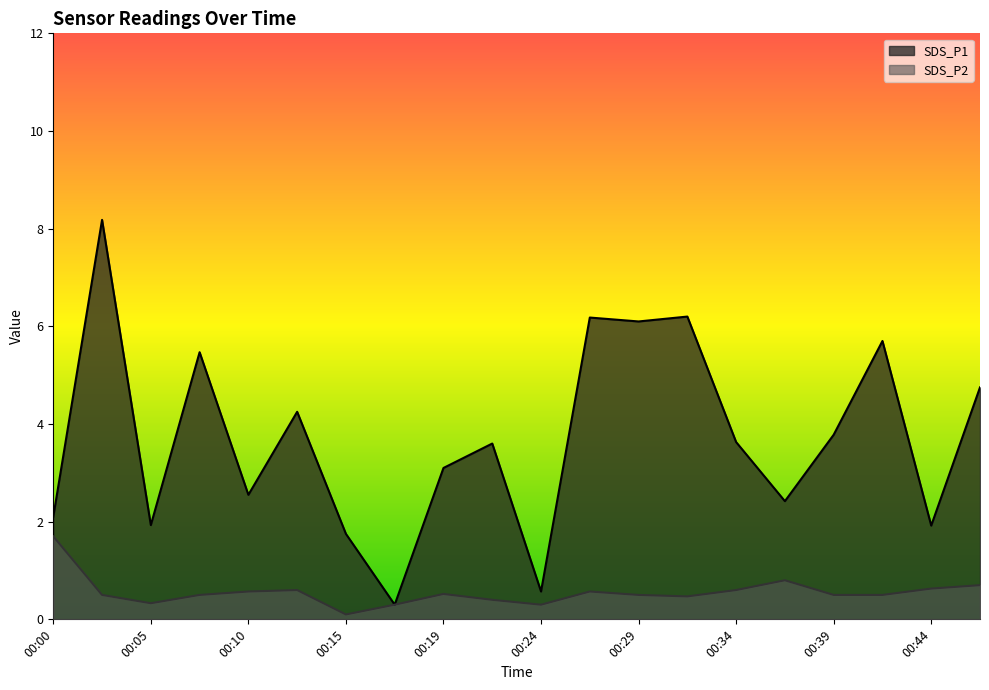

Which has a higher value, 00:46 or 00:41?

00:41